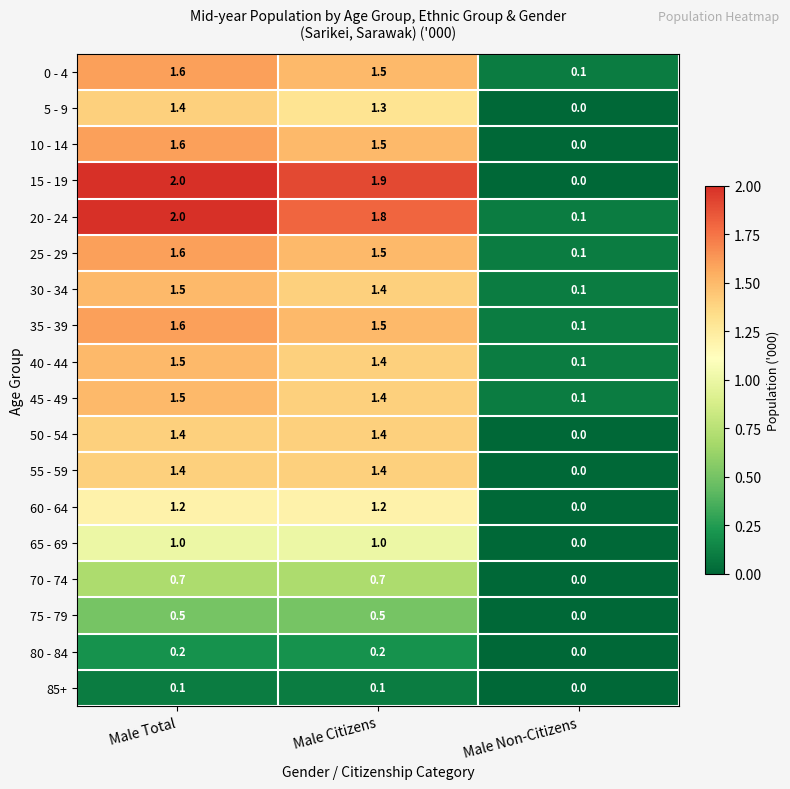

Which category has the highest value across all series?

Male Total